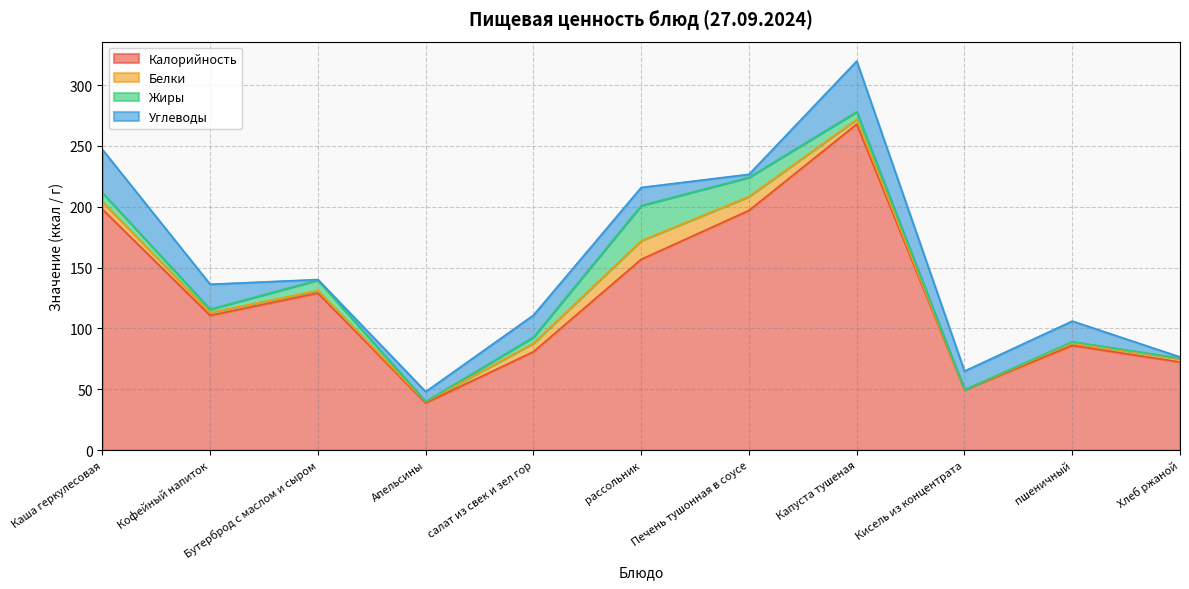

The Углеводы series shows 17.0 at пшеничный. True or false?

True